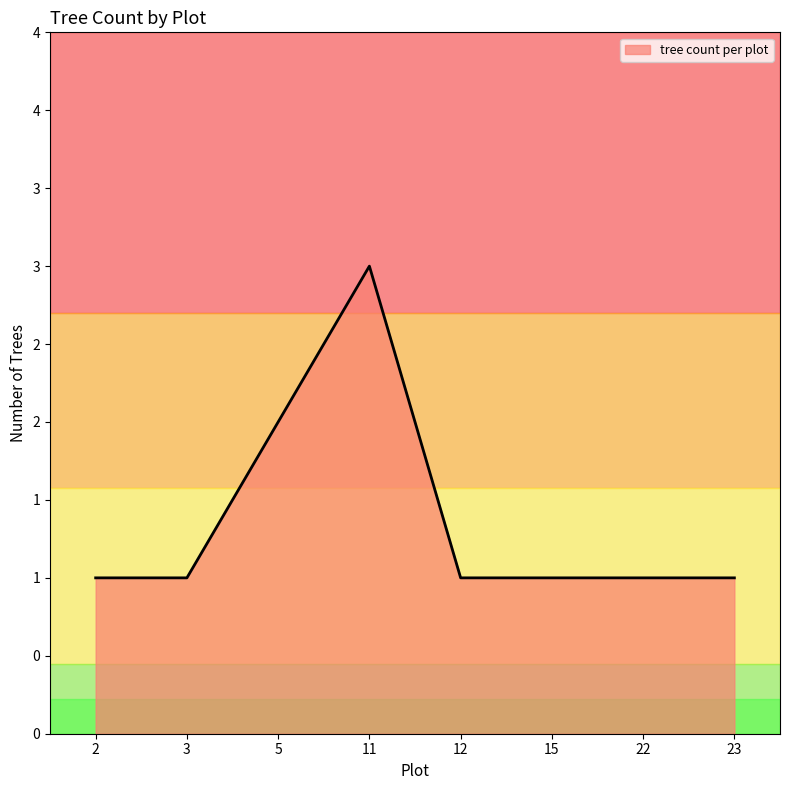

Reading right to left, extract all data points from this chart.

1	1	1	1	3	2	1	1